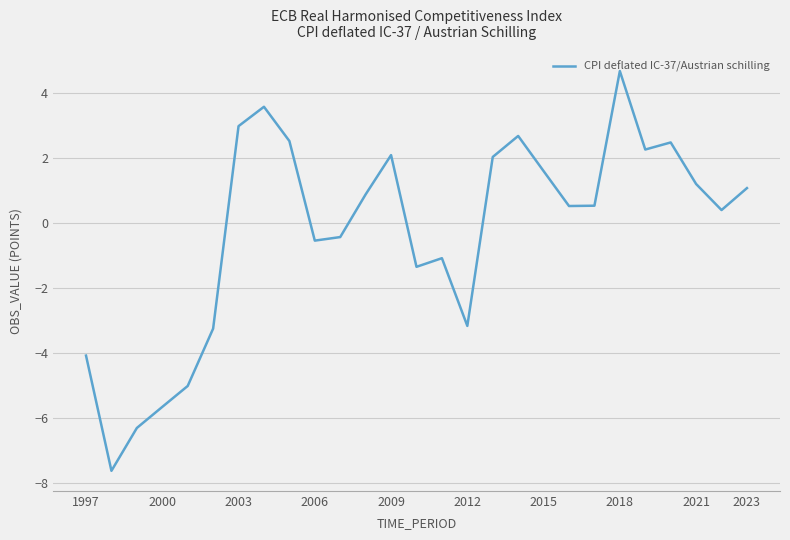

What is the maximum value shown in the chart?

4.7